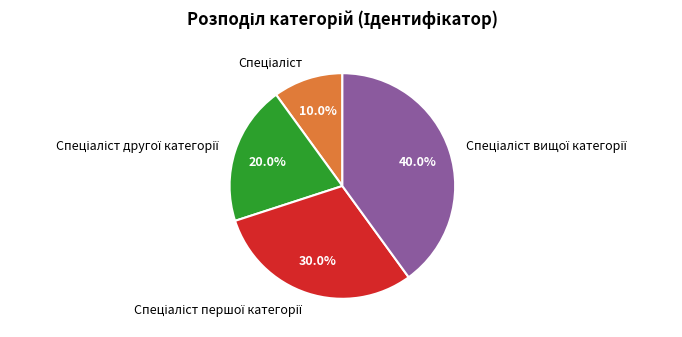

Does any single category account for the majority?

No